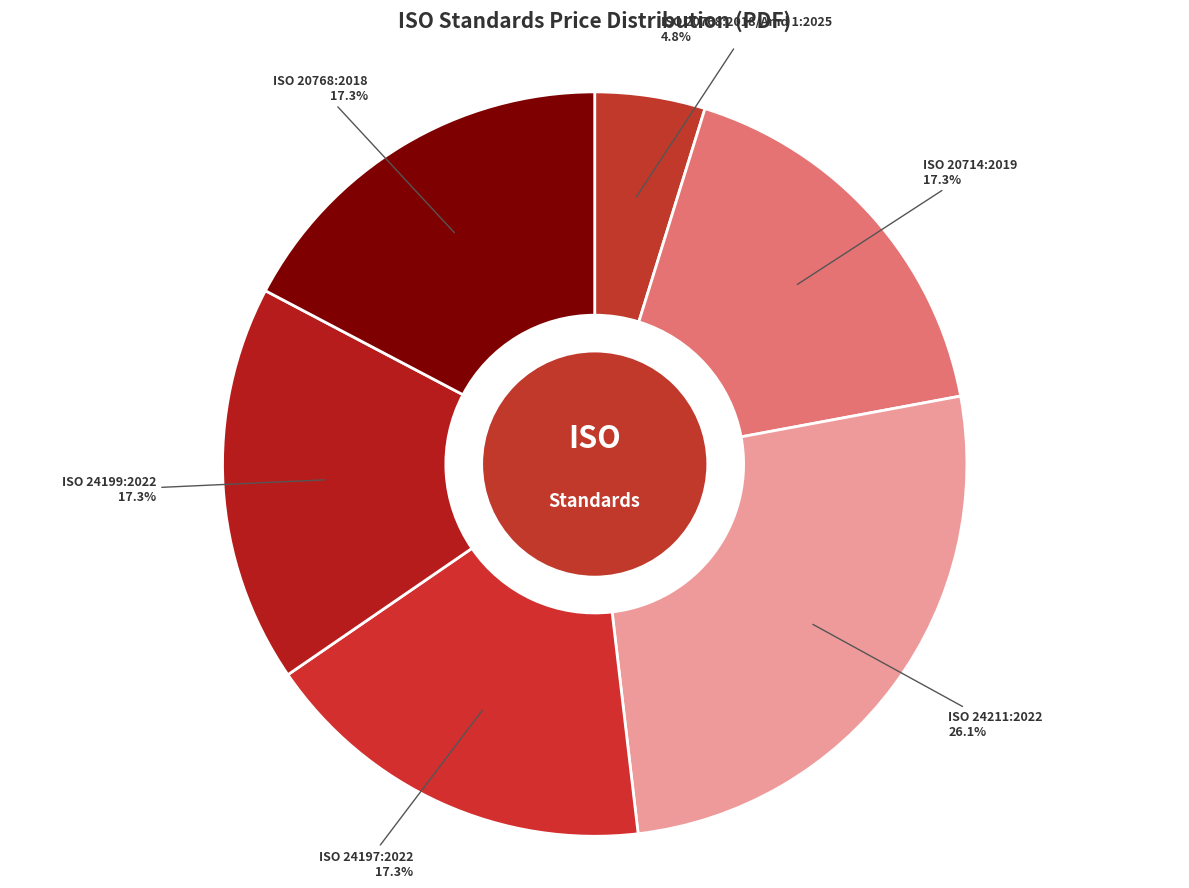

Rank the categories by value from lowest to highest.

ISO 20768:2018/Amd 1:2025, ISO 20714:2019, ISO 24197:2022, ISO 24199:2022, ISO 20768:2018, ISO 24211:2022